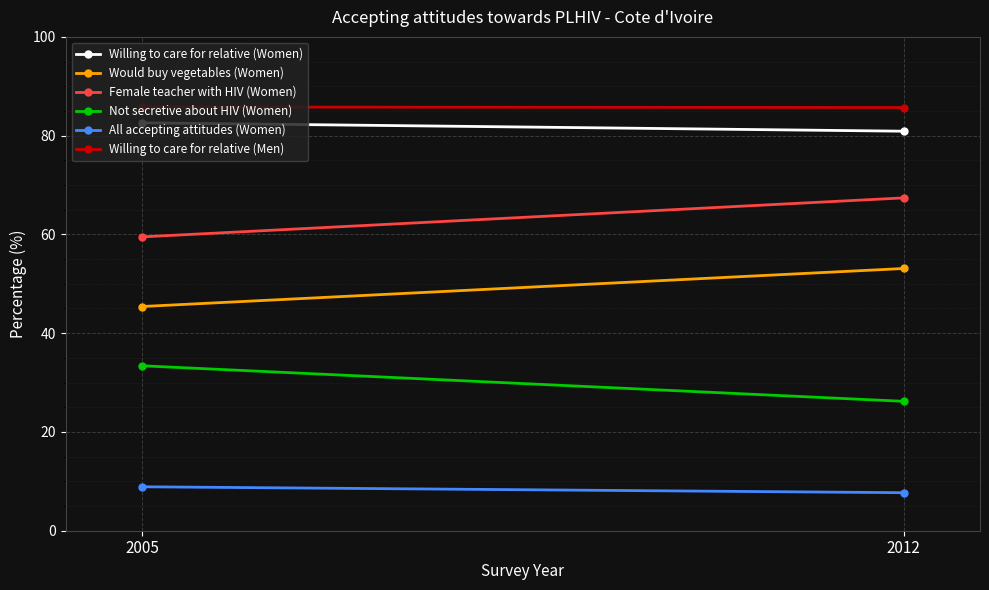

At how many categories does at least one series exceed 9?

2